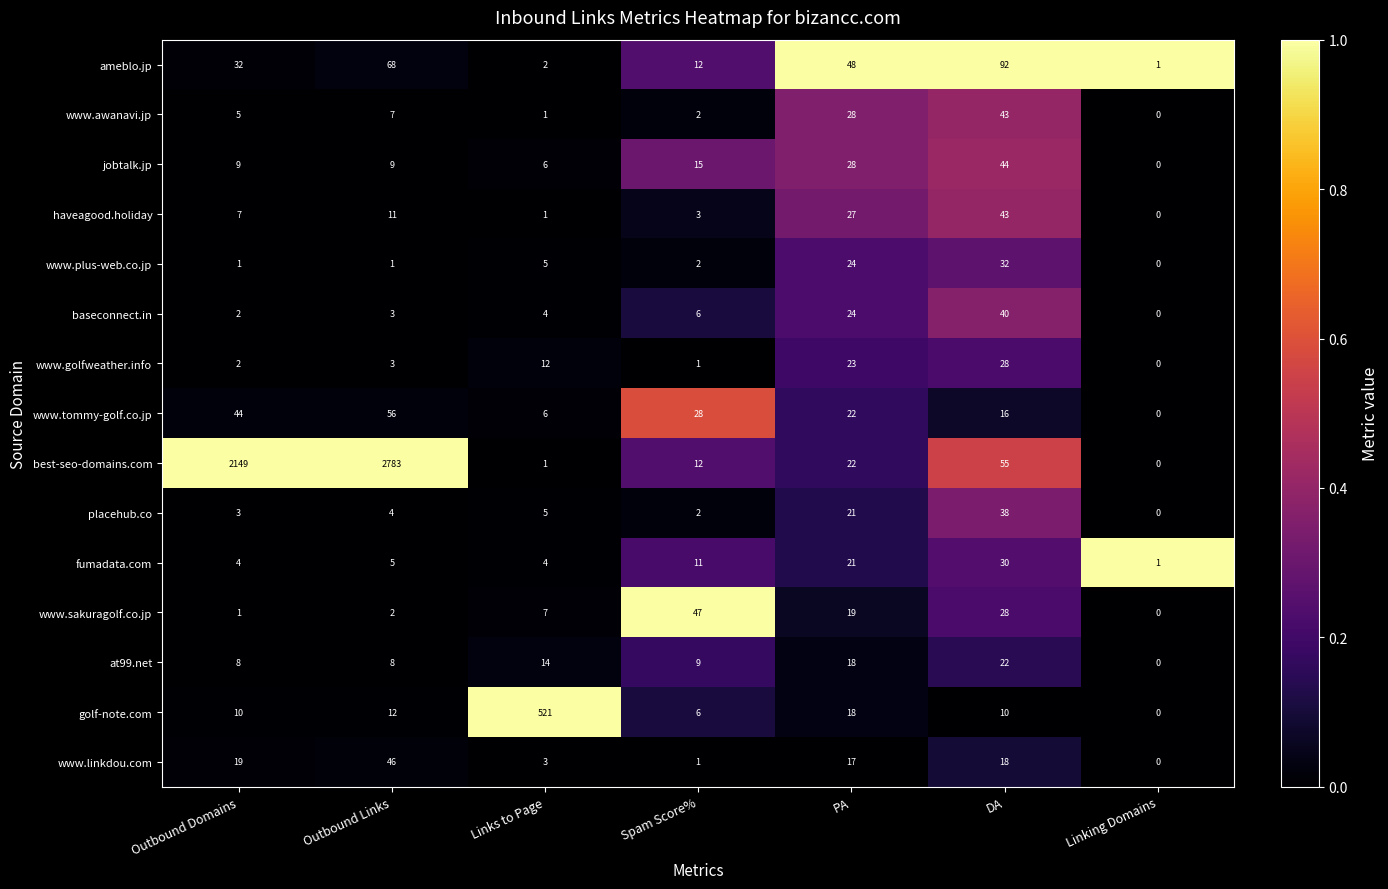

True or false: golf-note.com has a value of 6 at Spam Score%.

True